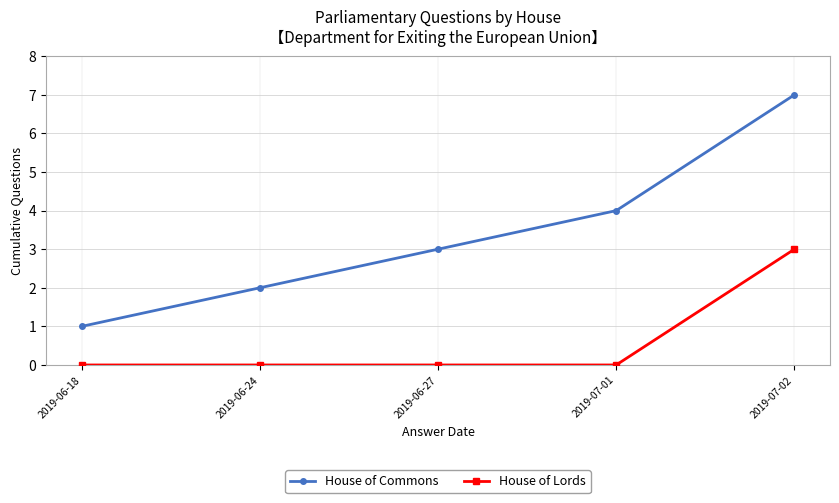

What is the difference between the highest and lowest values at 2019-06-24?

2